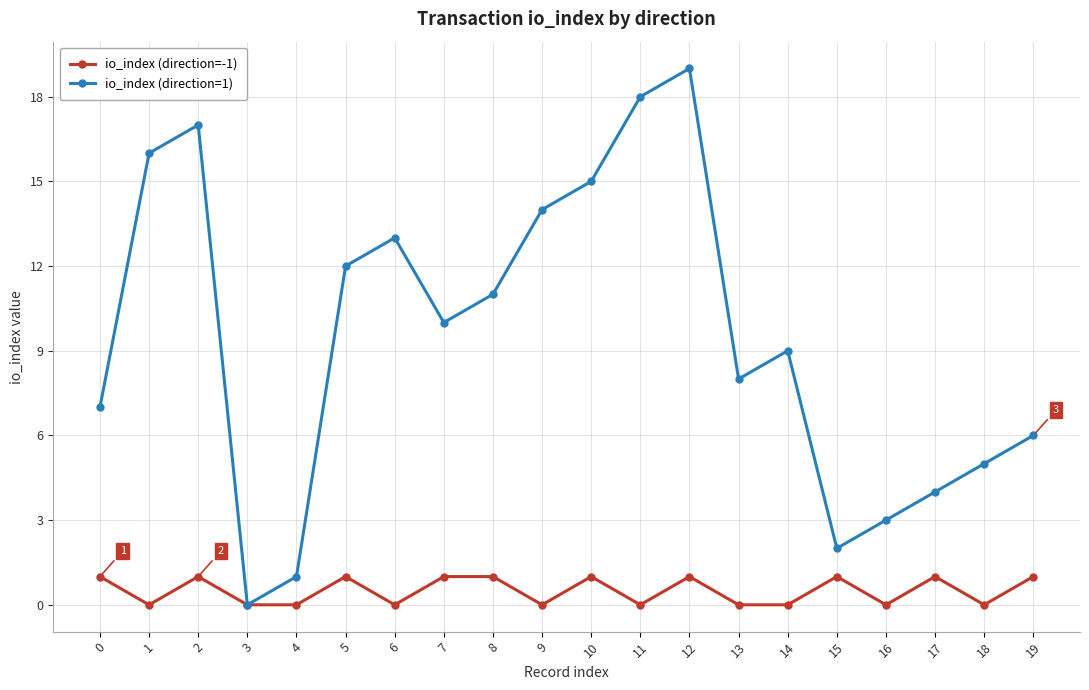

Which series changed the most between 10 and 12?

io_index (direction=1)